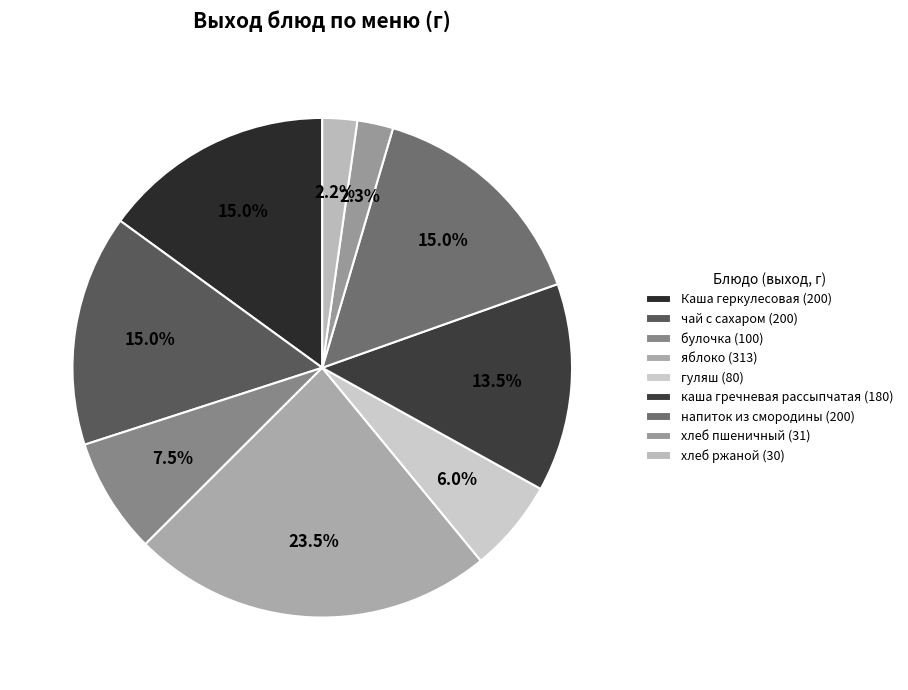

What percentage do чай с сахаром and Каша геркулесовая together represent?

30.0%